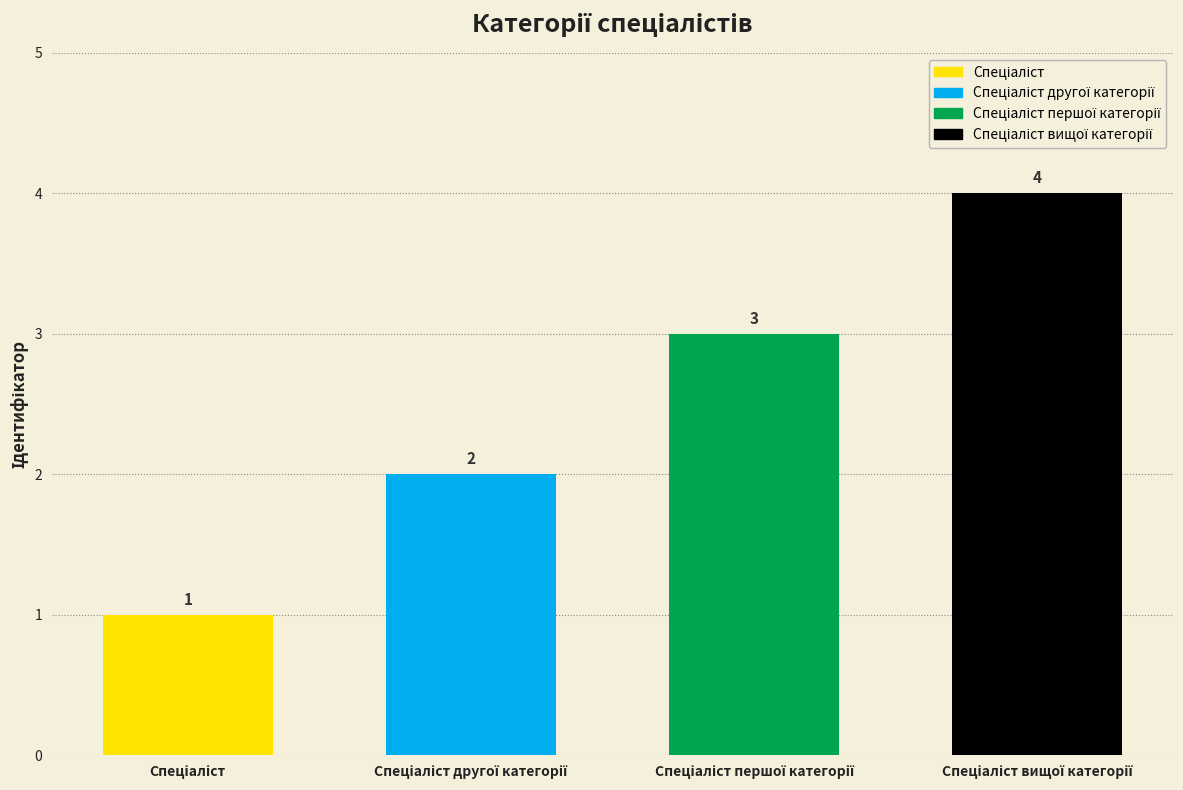

What is the sum of all values?

10